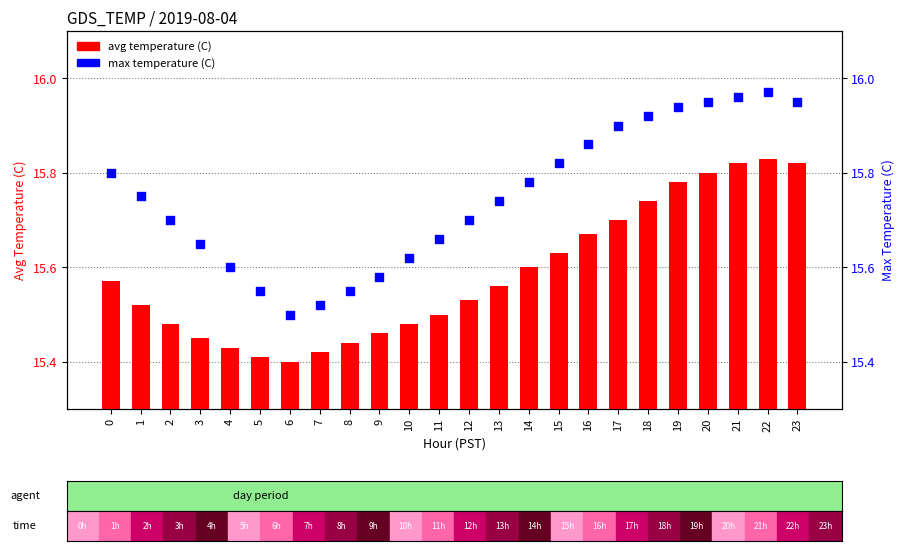

Is the value of max temperature (C) at 13 greater than the value of avg temperature (C) at 20?

No